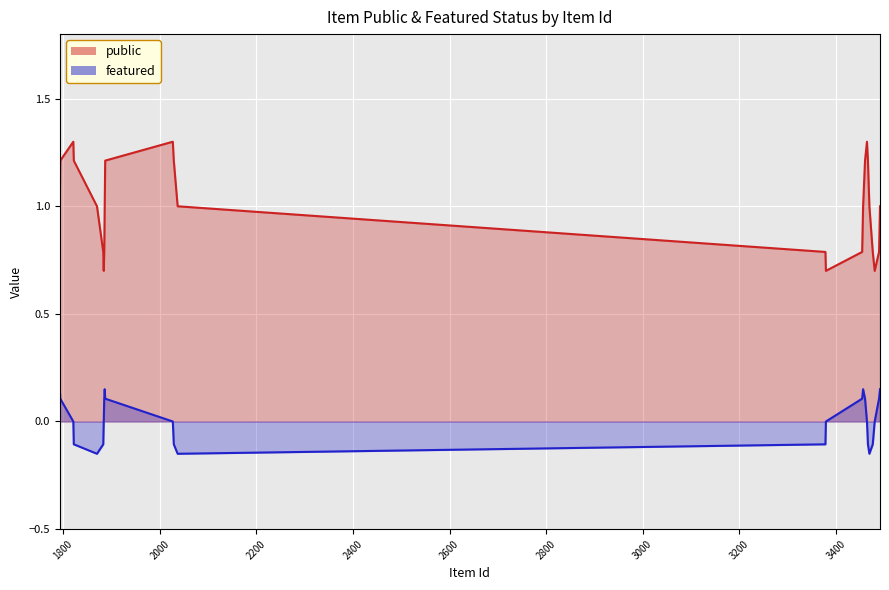

Which series has the largest total across all categories?

public